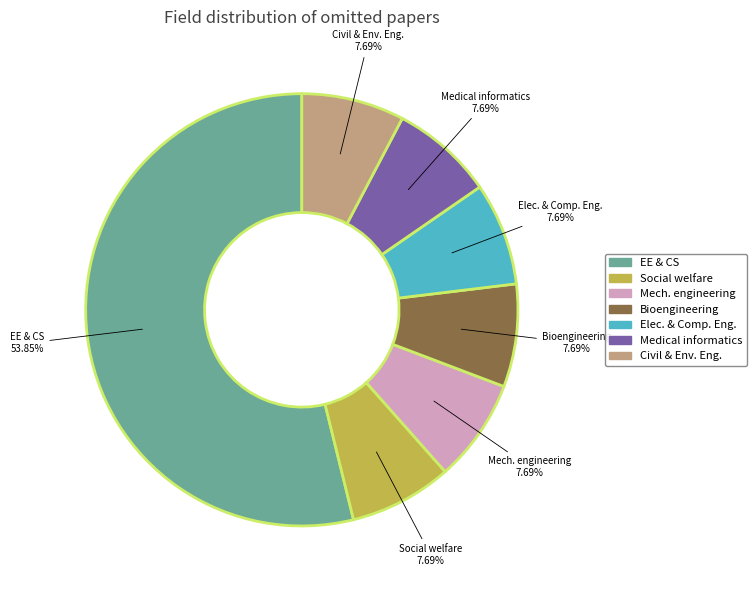

Count the number of slices in the pie.

7